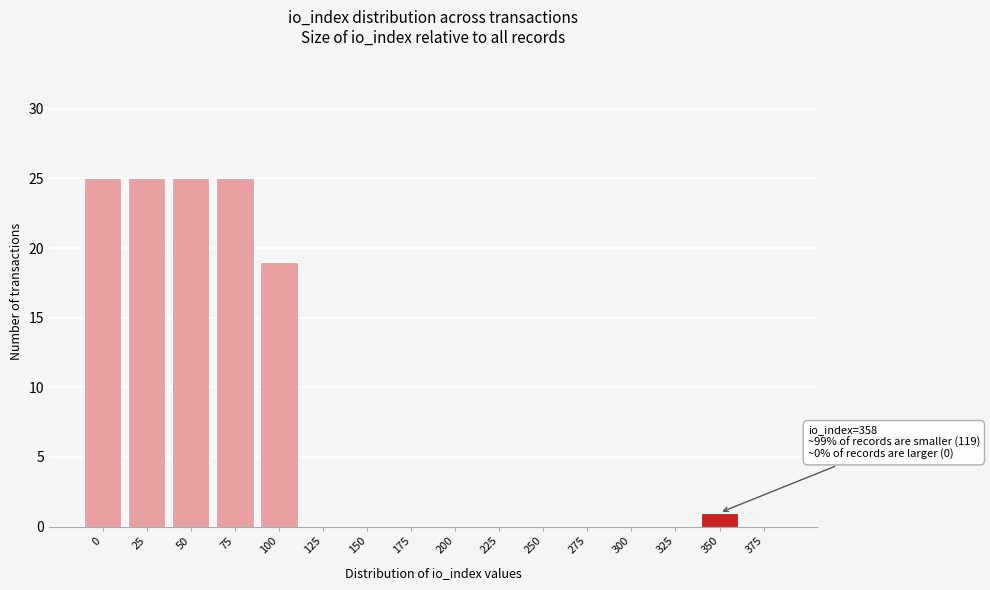

Reading left to right, what are all the values shown in this chart?

0=25	25=25	50=25	75=25	100=19	125=0	150=0	175=0	200=0	225=0	250=0	275=0	300=0	325=0	350=1	375=0